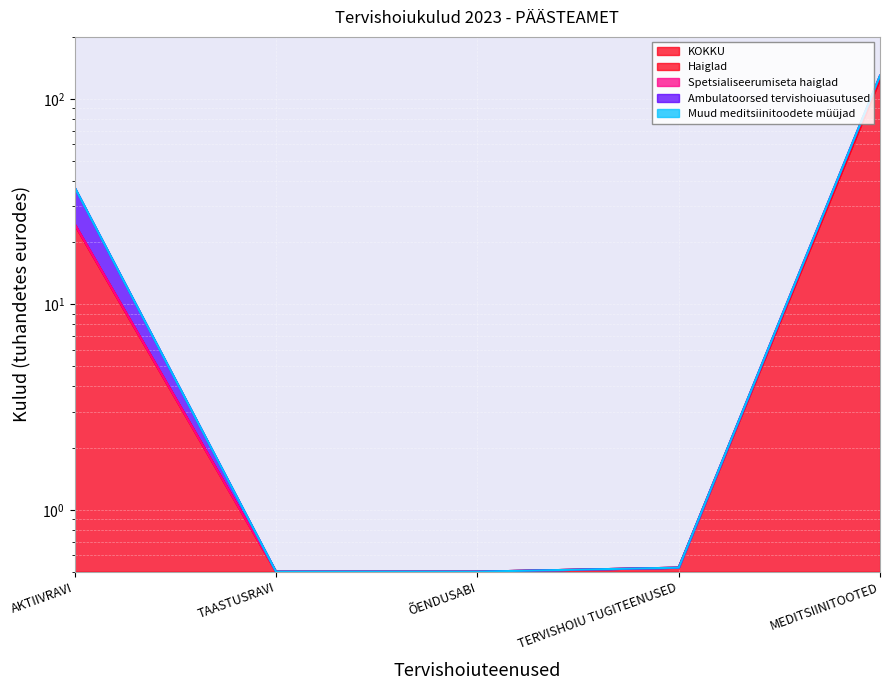

Which series has the largest total across all categories?

Haiglad